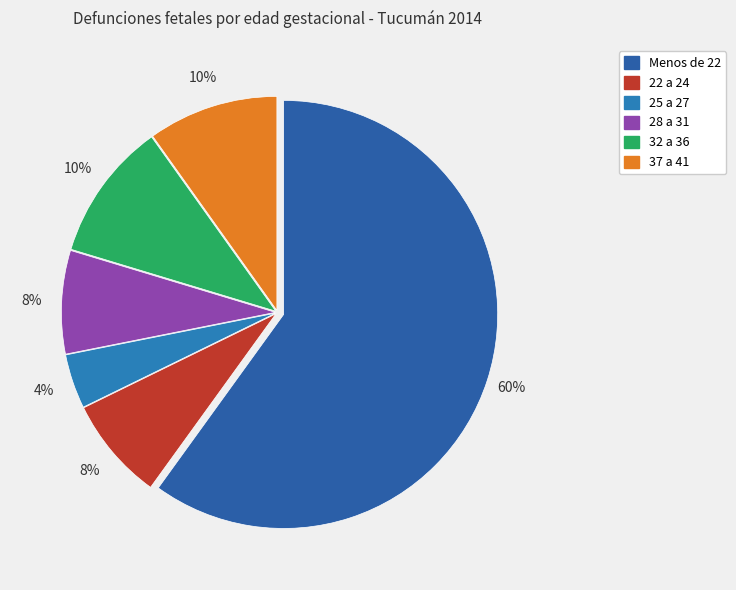

To the nearest percent, what is the difference between the 37 a 41 and Menos de 22 slice percentages?

50%